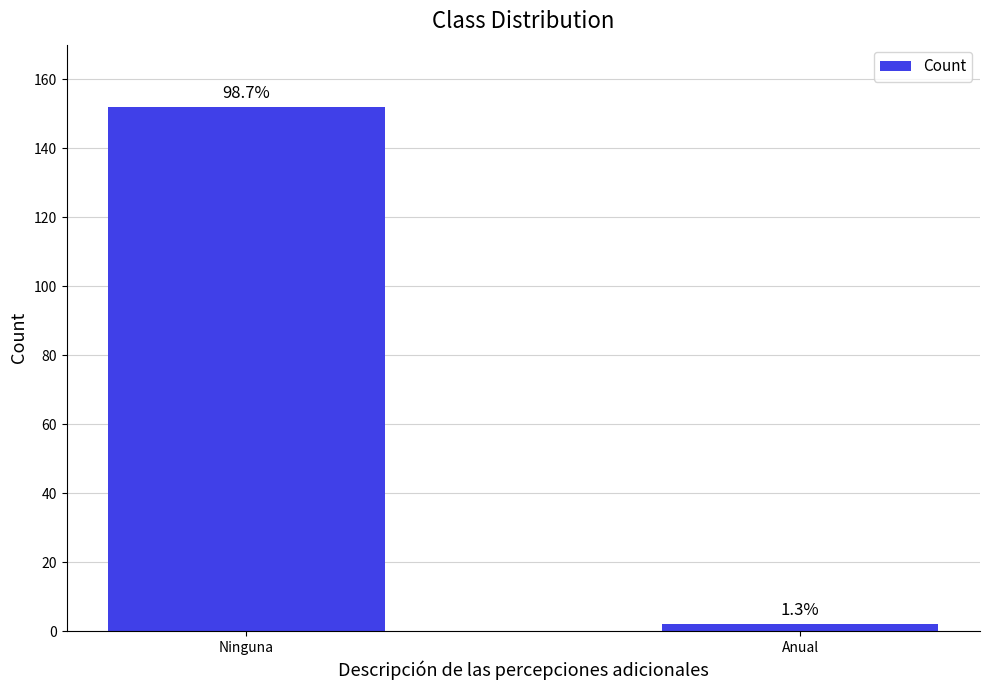

How many bars are there in total?

2